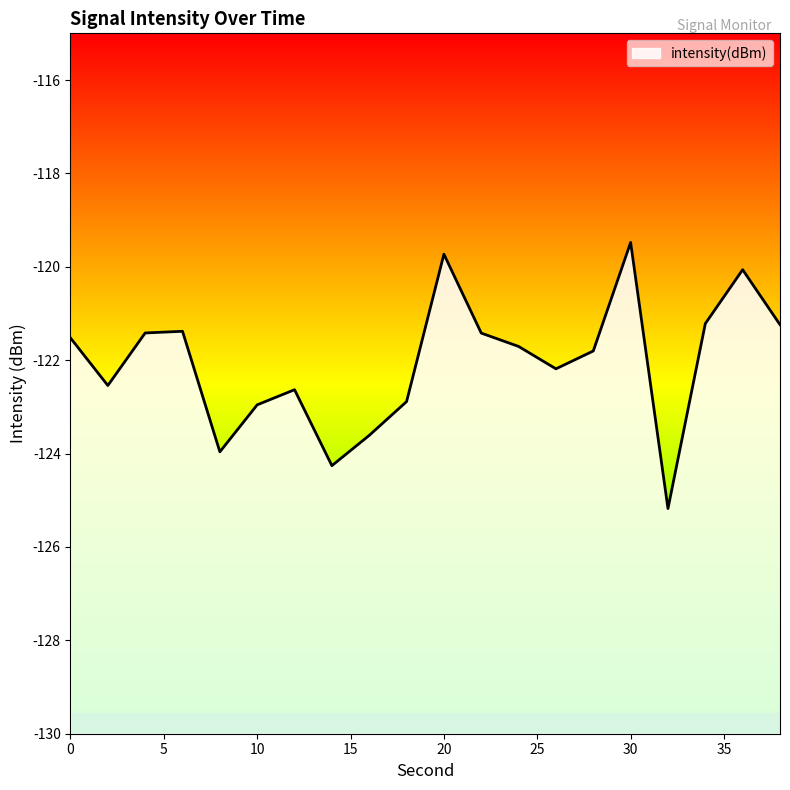

List the labels in order of value, smallest first.

32, 14, 8, 16, 10, 18, 12, 2, 26, 28, 24, 0, 22, 4, 6, 38, 34, 36, 20, 30